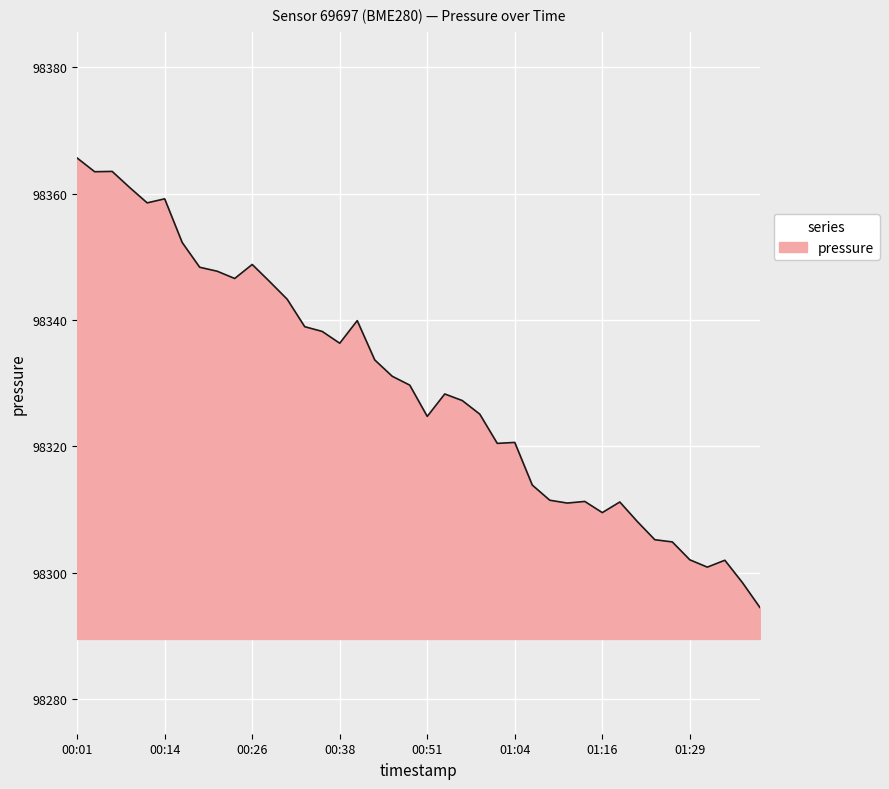

What is the smallest value displayed?

98294.5